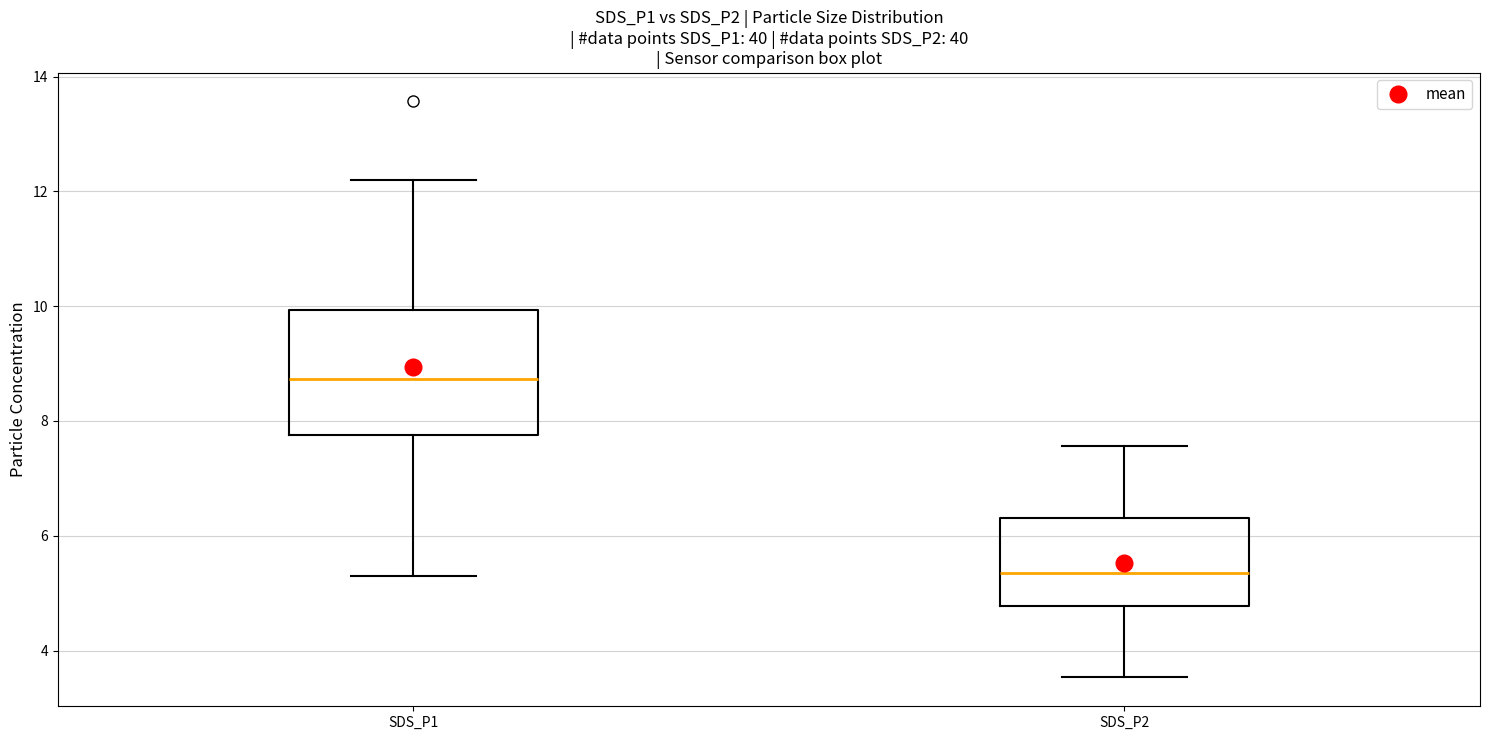

Reading left to right, read every box against the y-axis: the position of its median line, the range the box covers, and the ends of its whiskers. The values are not printed on the chart, so give them approximately, as read against the axis.

SDS_P1: median 8.8, box 7.8 to 10.0, whiskers 5.4 to 12.2
SDS_P2: median 5.4, box 4.8 to 6.4, whiskers 3.6 to 7.6